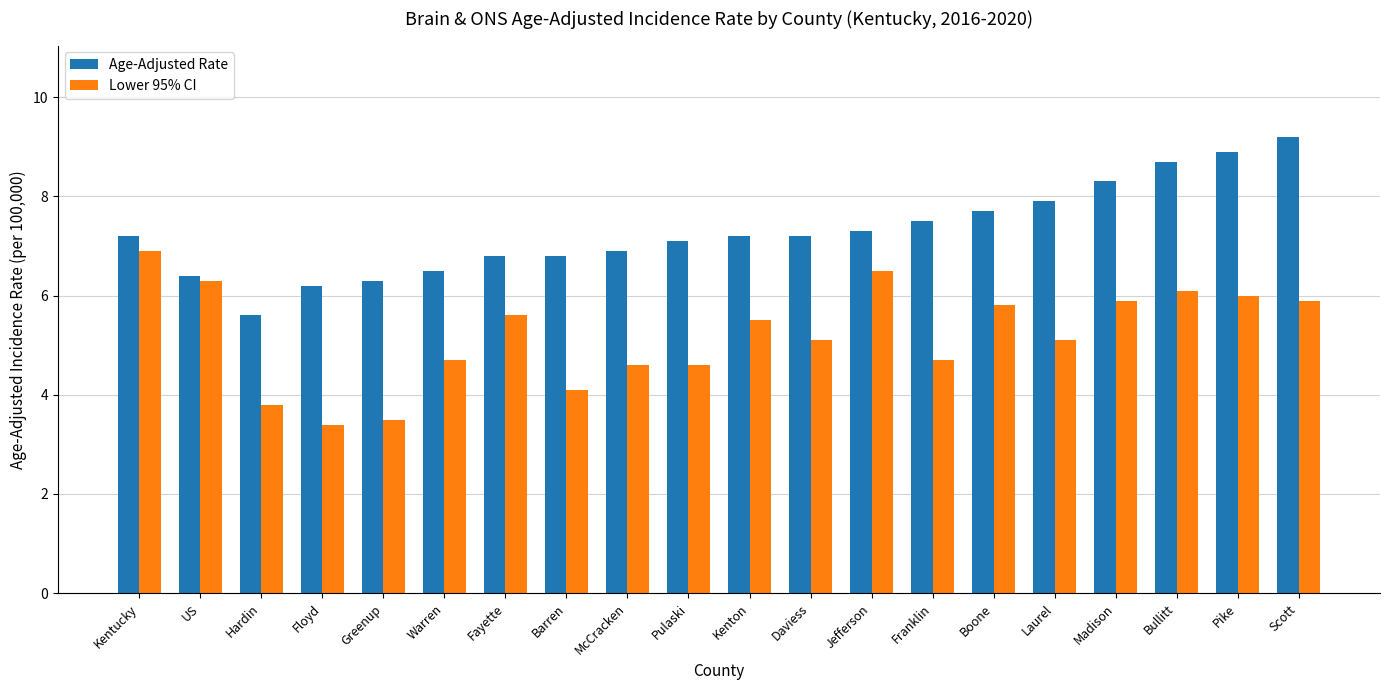

At which category is the sum across all series the highest?

Scott